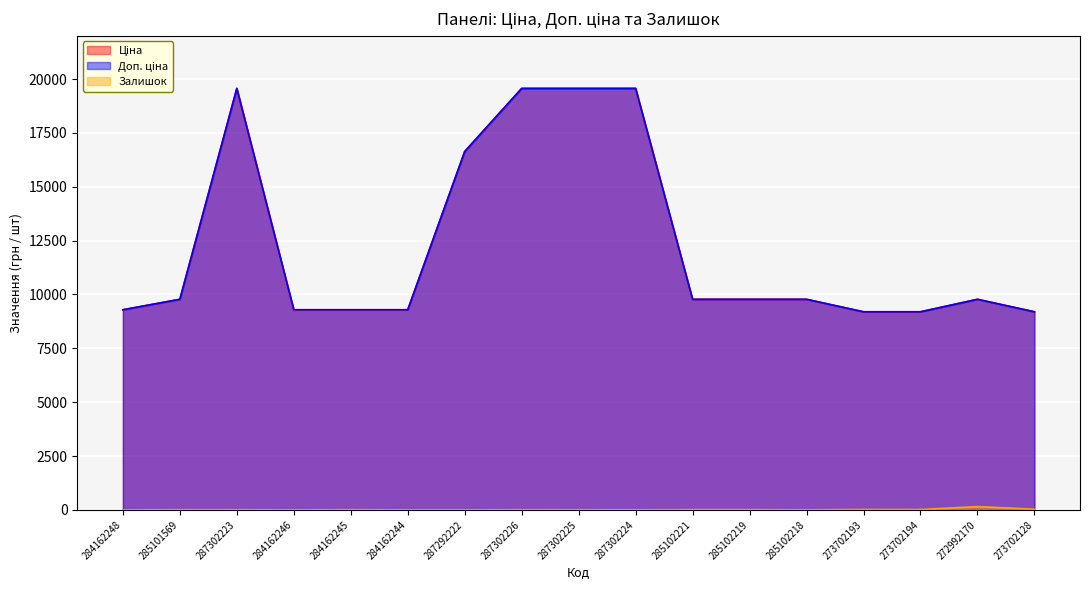

At which label is Ціна closest to 14380?

287292222